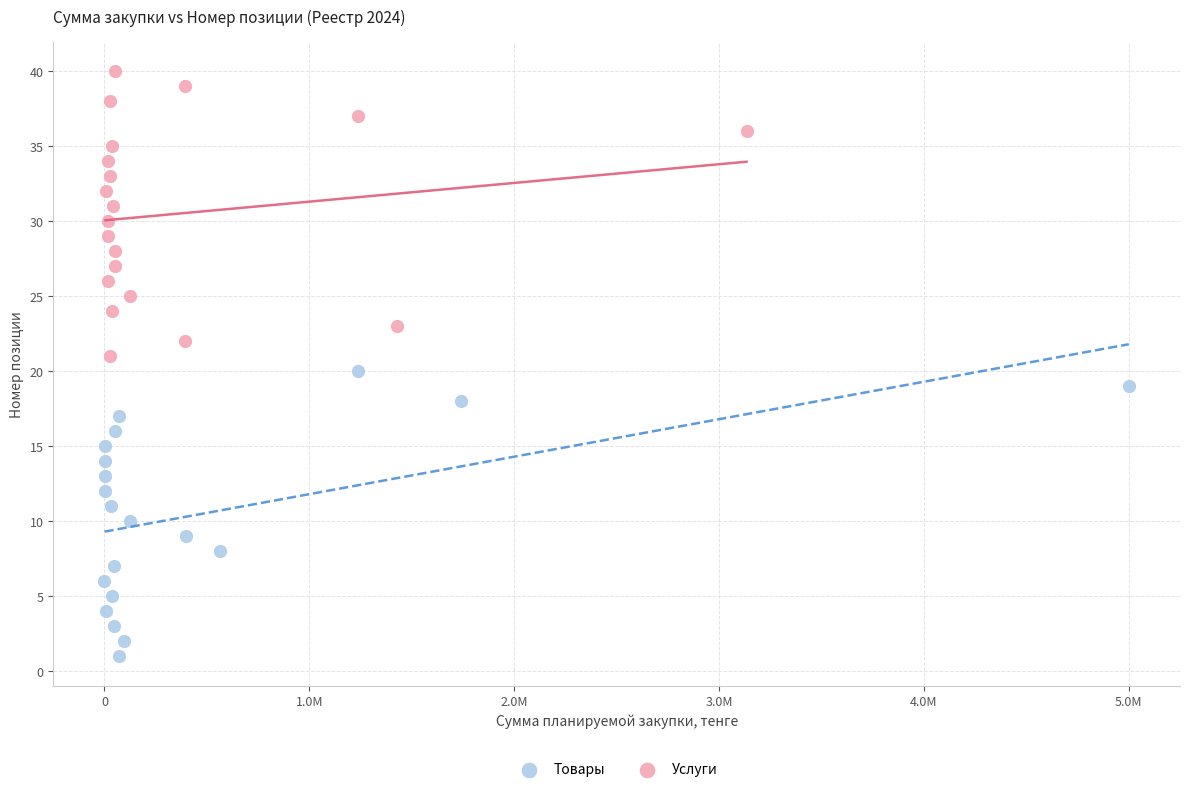

What are all the series names shown in the legend?

Товары, Услуги